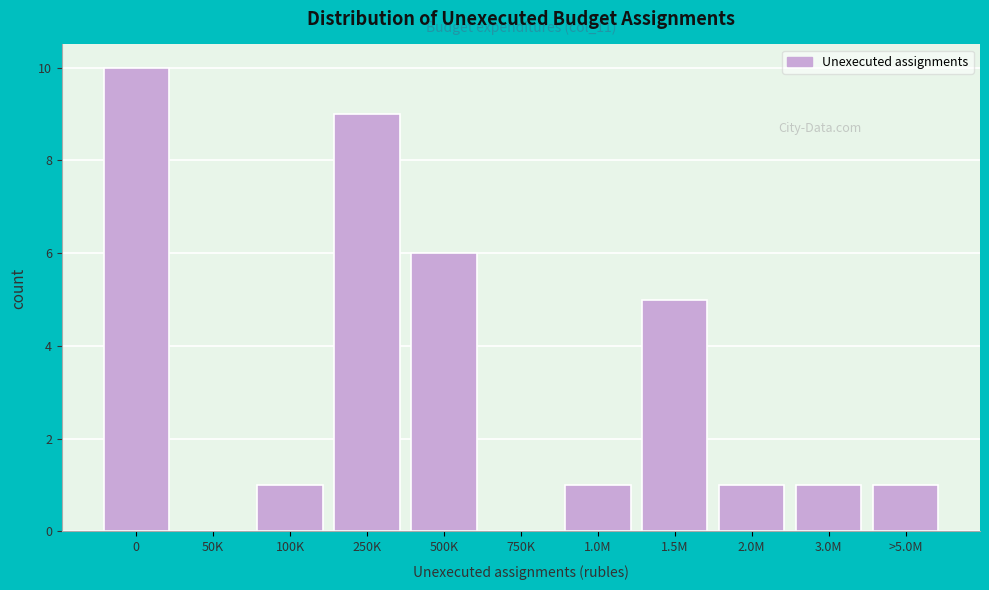

Reading right to left, extract all data points from this chart.

>5.0M=1	3.0M=1	2.0M=1	1.5M=5	1.0M=1	750K=0	500K=6	250K=9	100K=1	50K=0	0=10